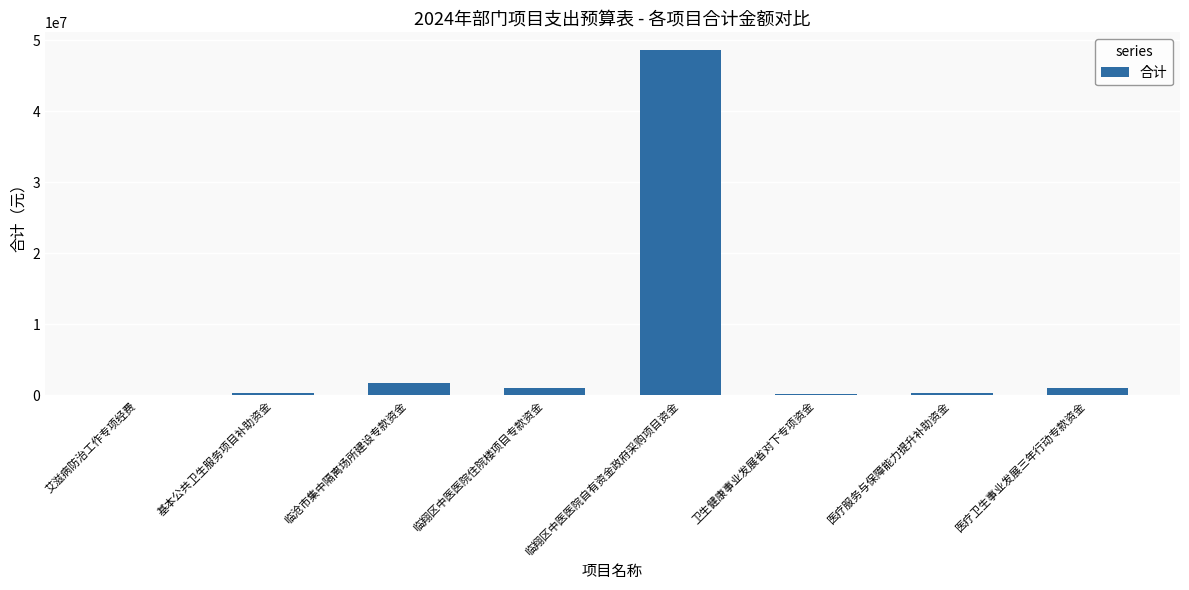

What is the maximum value shown in the chart?

48700000